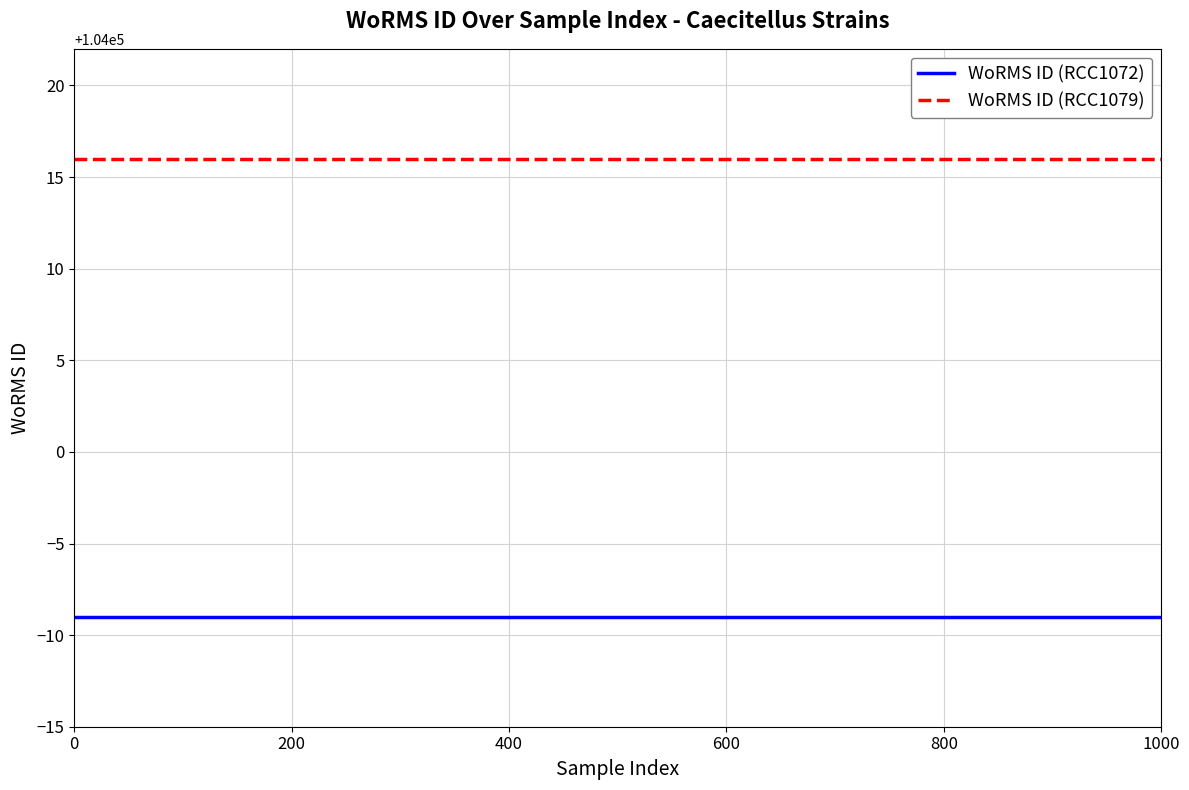

What is the maximum value for WoRMS ID (RCC1072)?

103991